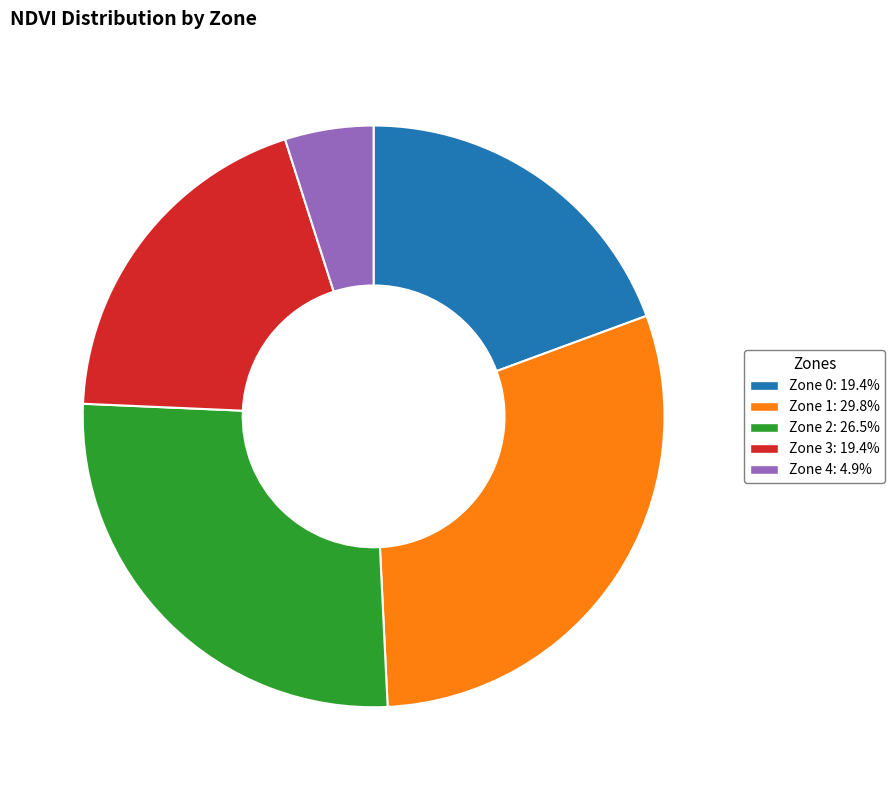

True or false: Zone 3 accounts for 14% of the total.

False